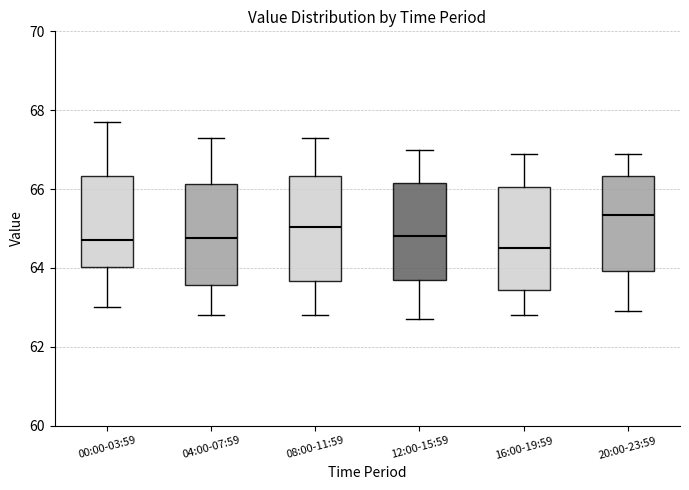

Which box's median line is the highest?

20:00-23:59